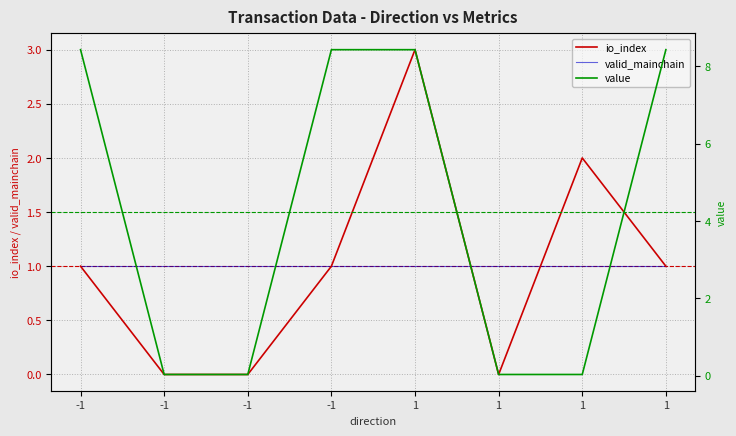

True or false: value and valid_mainchain cross at least once.

True